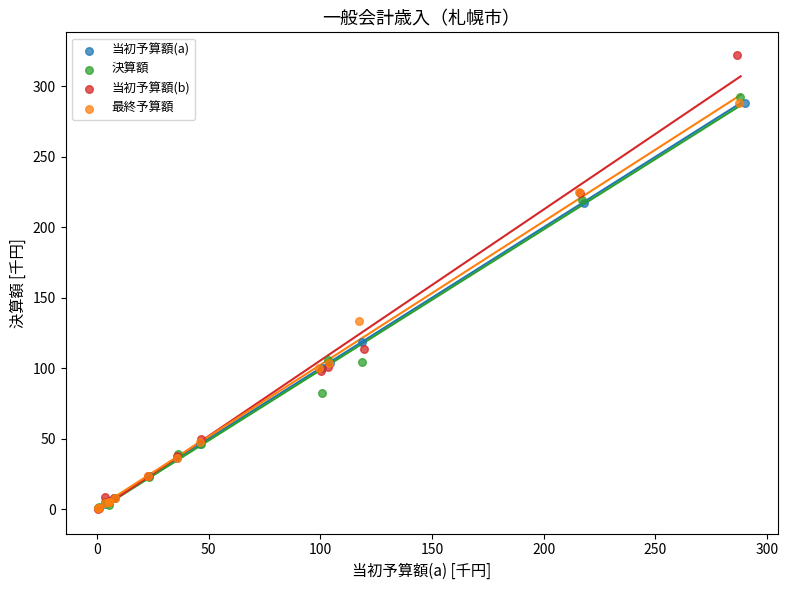

Which series reaches the maximum Y coordinate?

当初予算額(b)